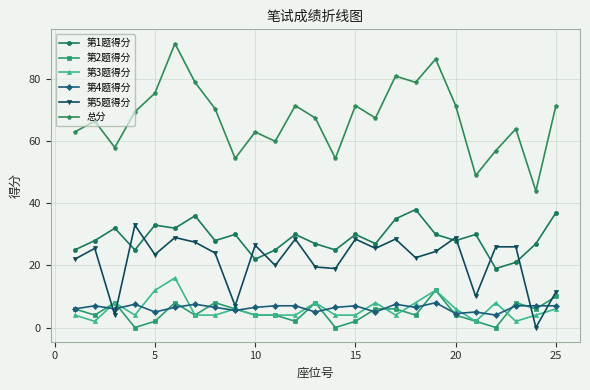

Reading left to right, extract all data points from this chart.

第1题得分: 25.0	28.0	32.0	25.0	33.0	32.0	36.0	28.0	30.0	22.0	25.0	30.0	27.0	25.0	30.0	27.0	35.0	38.0	30.0	28.0	30.0	19.0	21.0	27.0	37.0
第2题得分: 6.0	4.0	8.0	0.0	2.0	8.0	4.0	8.0	6.0	4.0	4.0	2.0	8.0	0.0	2.0	6.0	6.0	4.0	12.0	4.0	2.0	0.0	8.0	6.0	10.0
第3题得分: 4.0	2.0	8.0	4.0	12.0	16.0	4.0	4.0	6.0	4.0	4.0	4.0	8.0	4.0	4.0	8.0	4.0	8.0	12.0	6.0	2.0	8.0	2.0	4.0	6.0
第4题得分: 6.0	7.0	6.0	7.5	5.0	6.5	7.5	6.5	5.5	6.5	7.0	7.0	5.0	6.5	7.0	5.0	7.5	6.5	8.0	4.5	5.0	4.0	7.0	7.0	7.0
第5题得分: 22.0	25.5	4.0	33.0	23.5	29.0	27.5	24.0	7.0	26.5	20.0	28.5	19.5	19.0	28.5	25.5	28.5	22.5	24.5	29.0	10.0	26.0	26.0	0.0	11.5
总分: 63.0	66.5	58.0	69.5	75.5	91.5	79.0	70.5	54.5	63.0	60.0	71.5	67.5	54.5	71.5	67.5	81.0	79.0	86.5	71.5	49.0	57.0	64.0	44.0	71.5